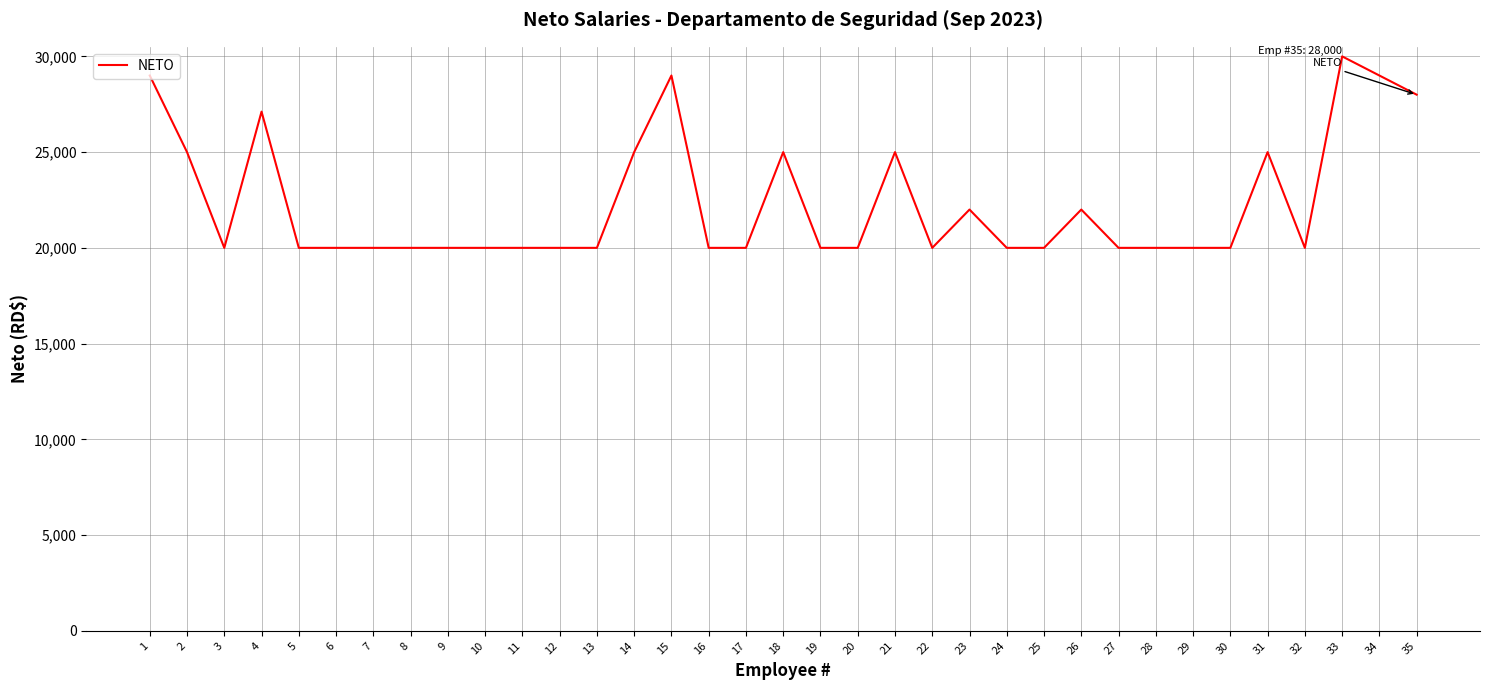

Read the value at 19.

20000.0